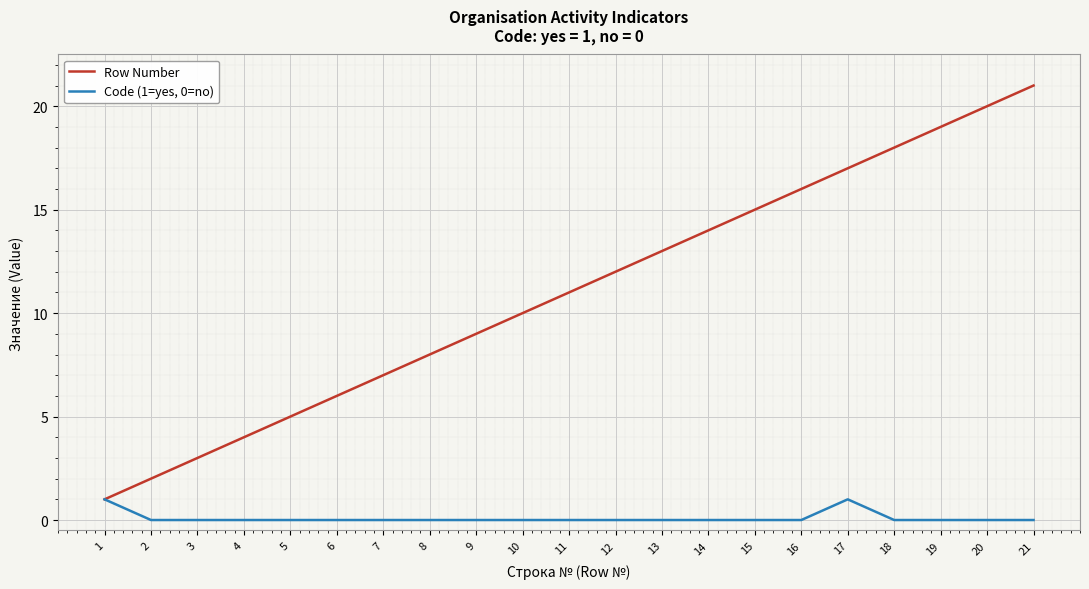

Reading left to right, extract all data points from this chart.

Row Number: 1=1	2=2	3=3	4=4	5=5	6=6	7=7	8=8	9=9	10=10	11=11	12=12	13=13	14=14	15=15	16=16	17=17	18=18	19=19	20=20	21=21
Code (1=yes, 0=no): 1=1	2=0	3=0	4=0	5=0	6=0	7=0	8=0	9=0	10=0	11=0	12=0	13=0	14=0	15=0	16=0	17=1	18=0	19=0	20=0	21=0